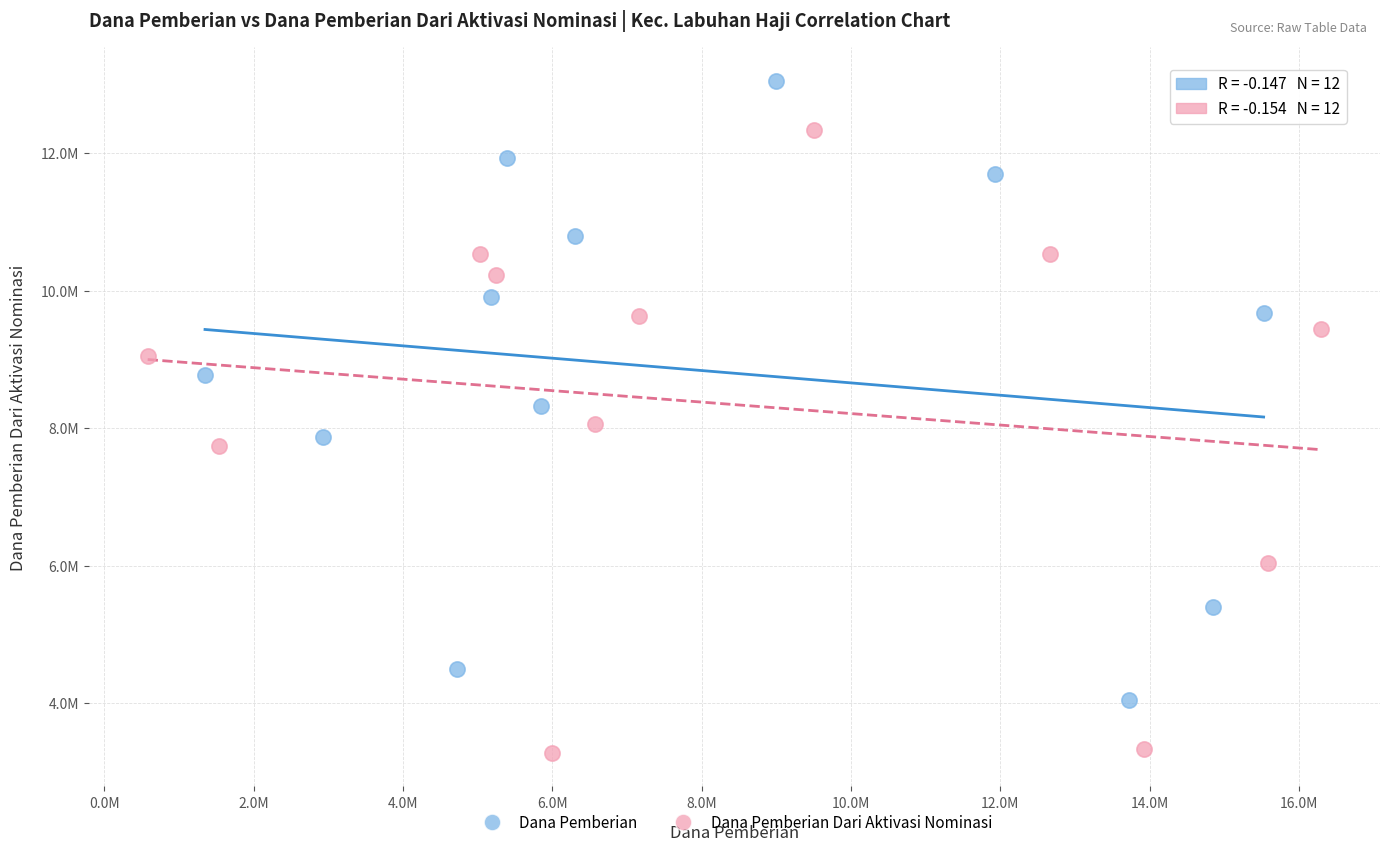

Which series reaches the maximum Y coordinate?

Dana Pemberian